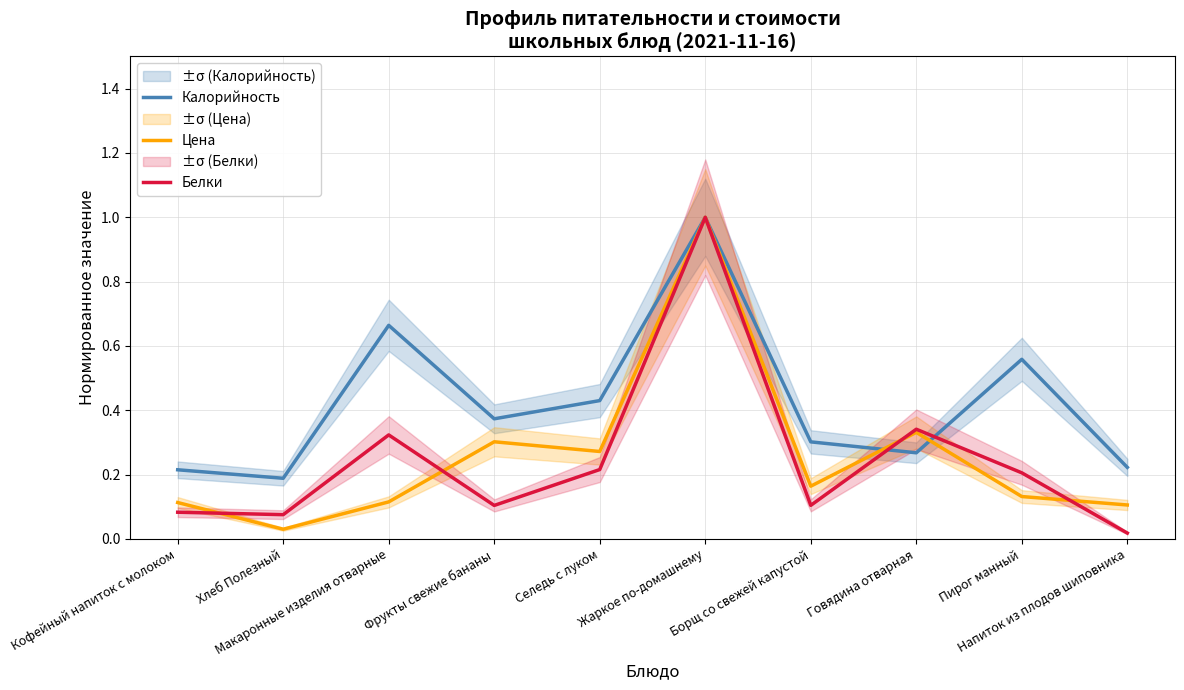

How many interior local valleys does the Белки series have?

3